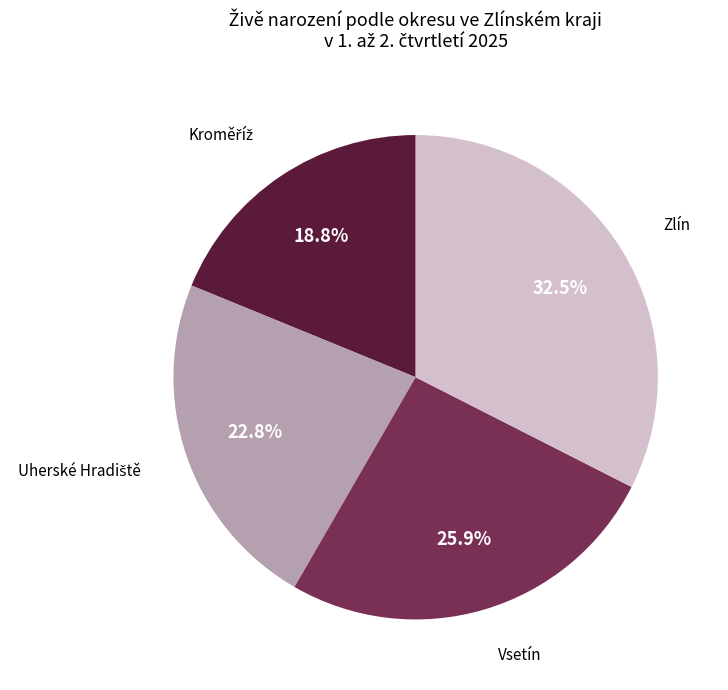

Approximately how many times larger is the value at Zlín compared to Vsetín?

1.3